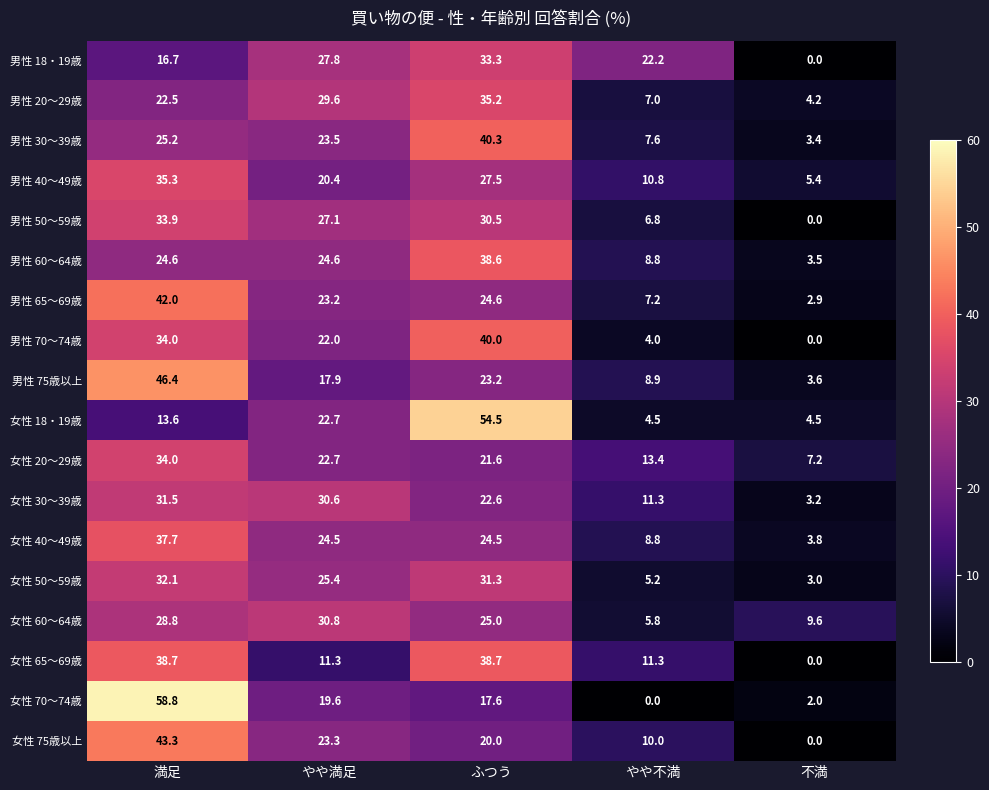

What is the maximum value shown in the chart?

58.8